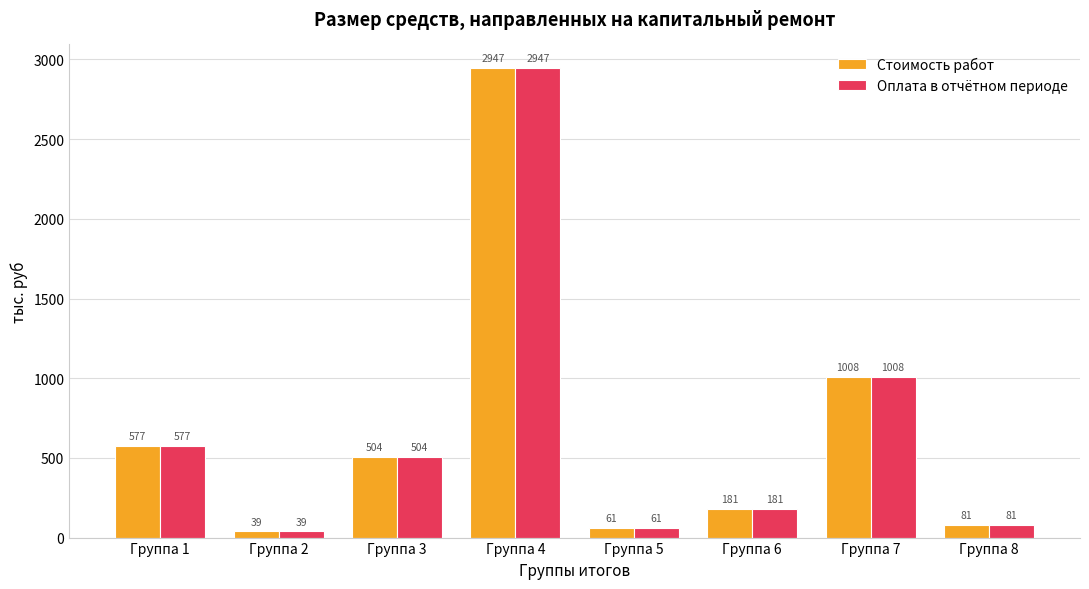

Is the value of Стоимость работ at Группа 1 greater than the value of Оплата в отчётном периоде at Группа 2?

Yes